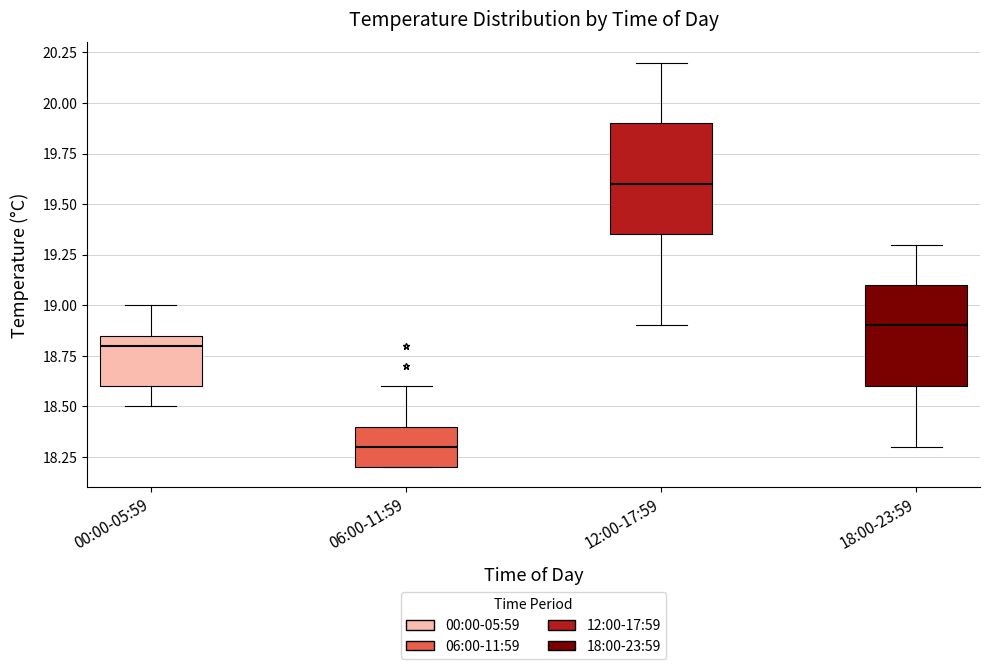

Reading left to right, read every box against the y-axis: the position of its median line, the range the box covers, and the ends of its whiskers. The values are not printed on the chart, so give them approximately, as read against the axis.

00:00-05:59: median 18.80, box 18.60 to 18.85, whiskers 18.50 to 19.00
06:00-11:59: median 18.30, box 18.20 to 18.40, whiskers 18.20 to 18.60
12:00-17:59: median 19.60, box 19.35 to 19.90, whiskers 18.90 to 20.20
18:00-23:59: median 18.90, box 18.60 to 19.10, whiskers 18.30 to 19.30